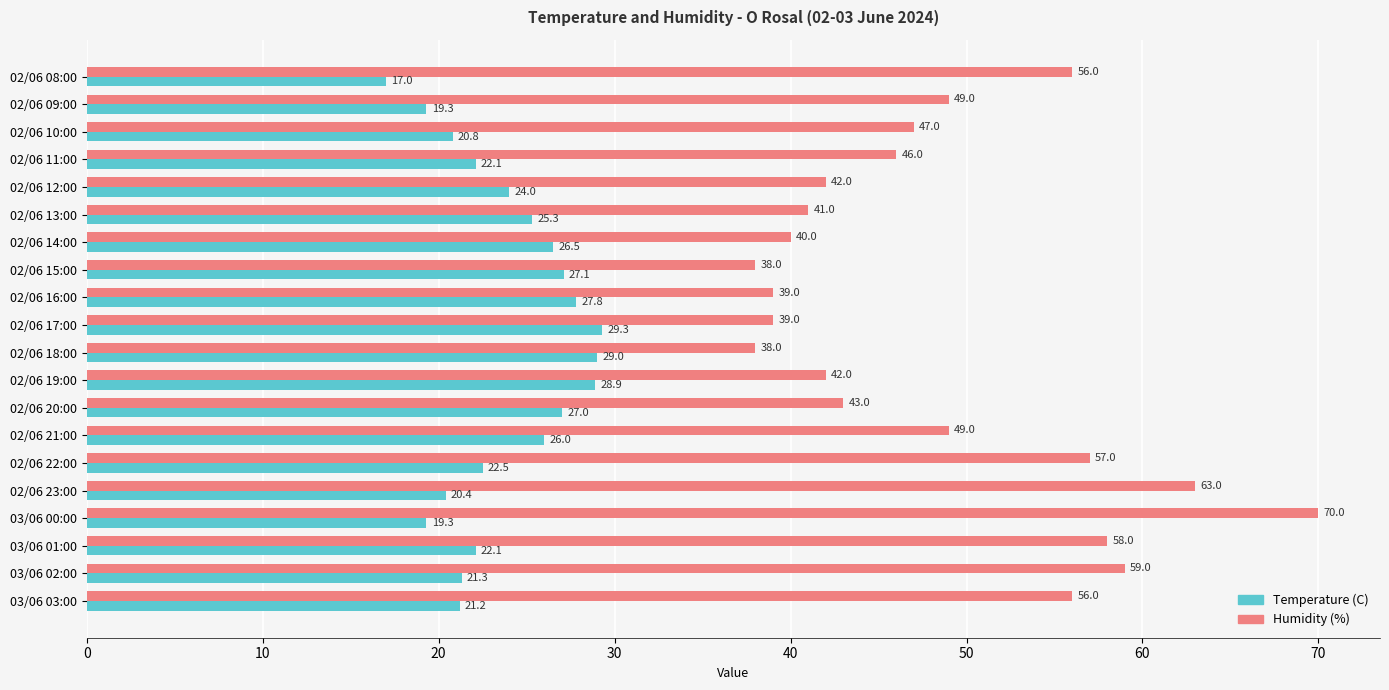

Count the number of categories in the chart.

20